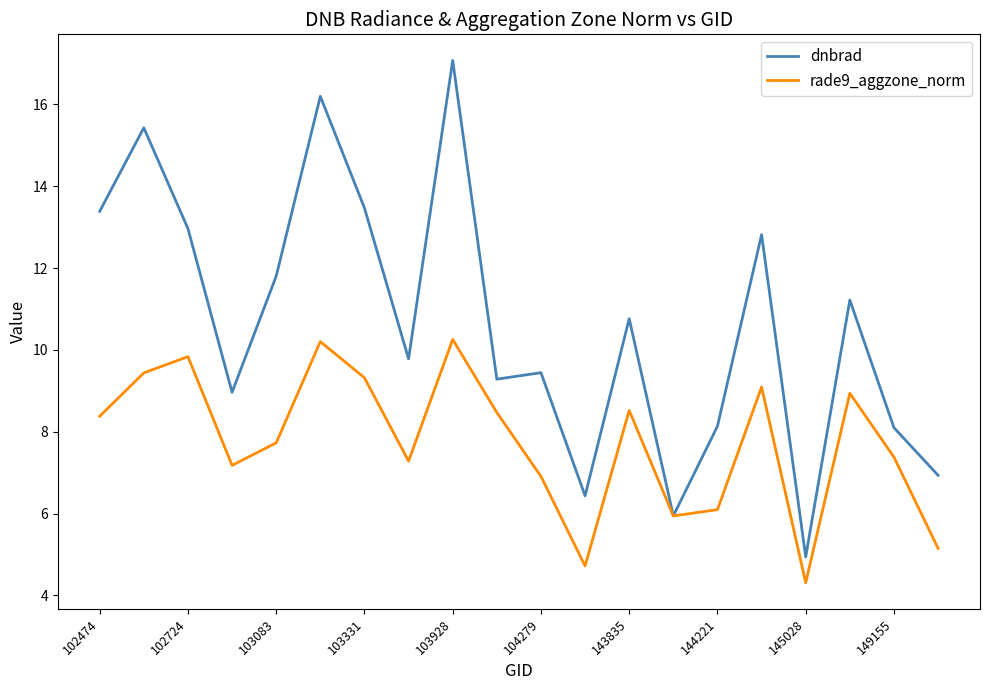

What is the maximum value shown in the chart?

17.1